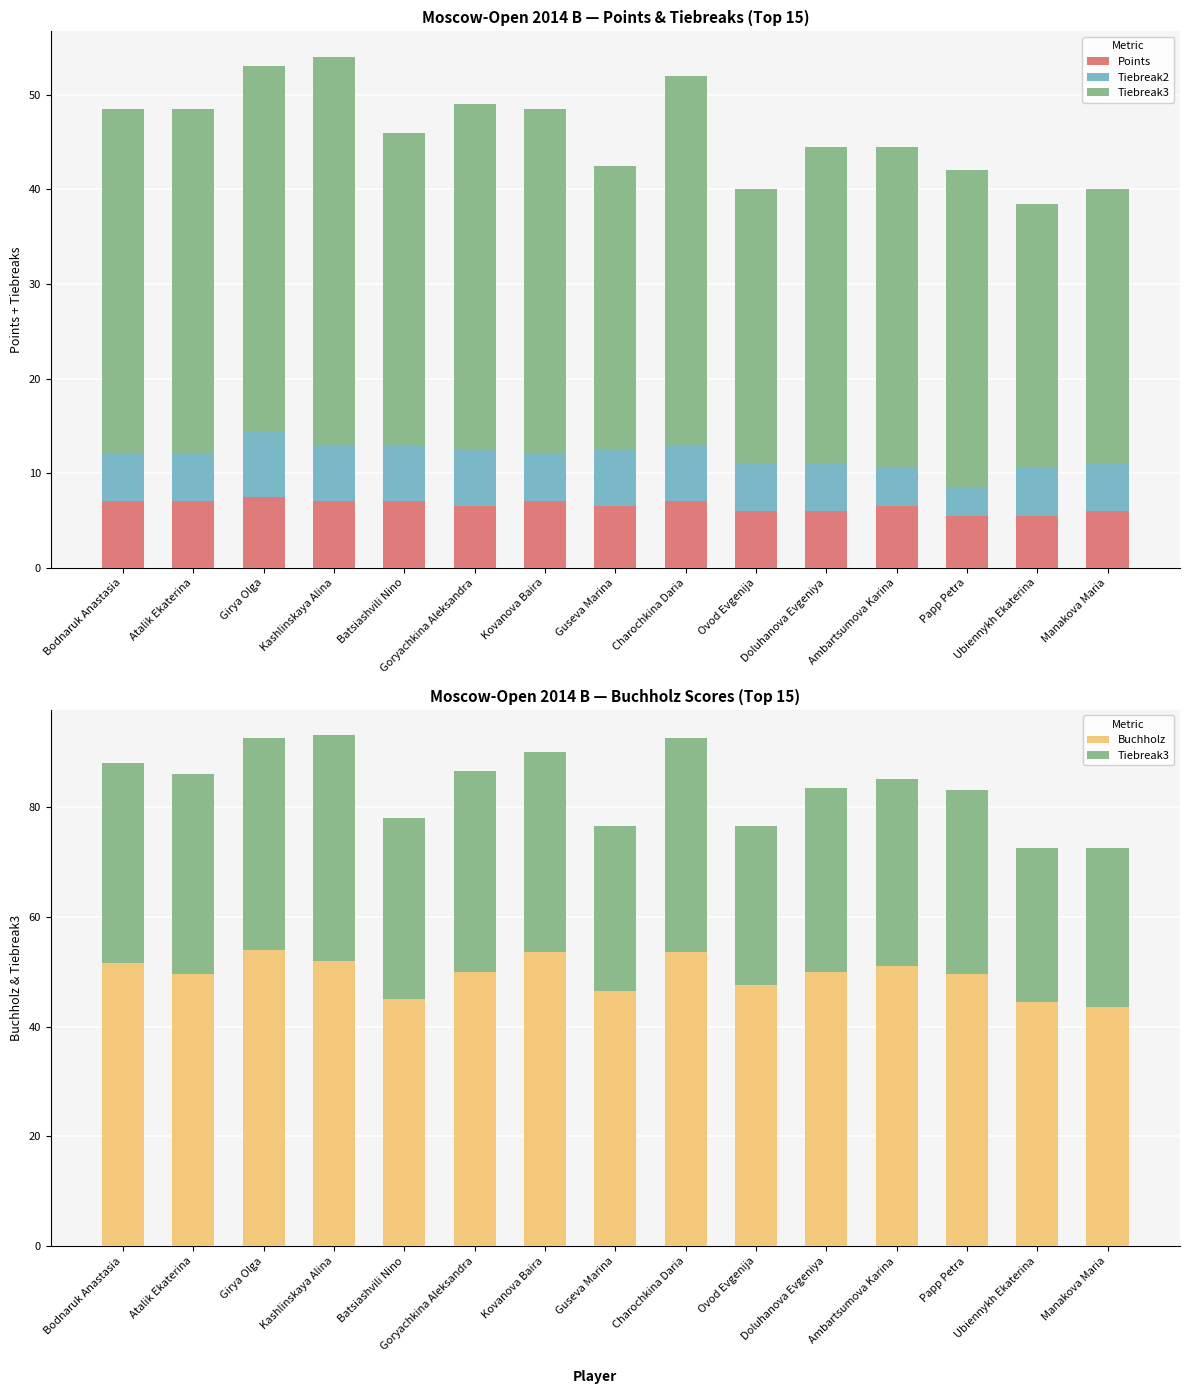

Reading left to right, extract all data points from this chart.

Points: 7.0	7.0	7.5	7.0	7.0	6.5	7.0	6.5	7.0	6.0	6.0	6.5	5.5	5.5	6.0
Tiebreak2: 5.0	5.0	7.0	6.0	6.0	6.0	5.0	6.0	6.0	5.0	5.0	4.0	3.0	5.0	5.0
Tiebreak3: 36.5	36.5	38.5	41.0	33.0	36.5	36.5	30.0	39.0	29.0	33.5	34.0	33.5	28.0	29.0
Buchholz: 51.5	49.5	54.0	52.0	45.0	50.0	53.5	46.5	53.5	47.5	50.0	51.0	49.5	44.5	43.5